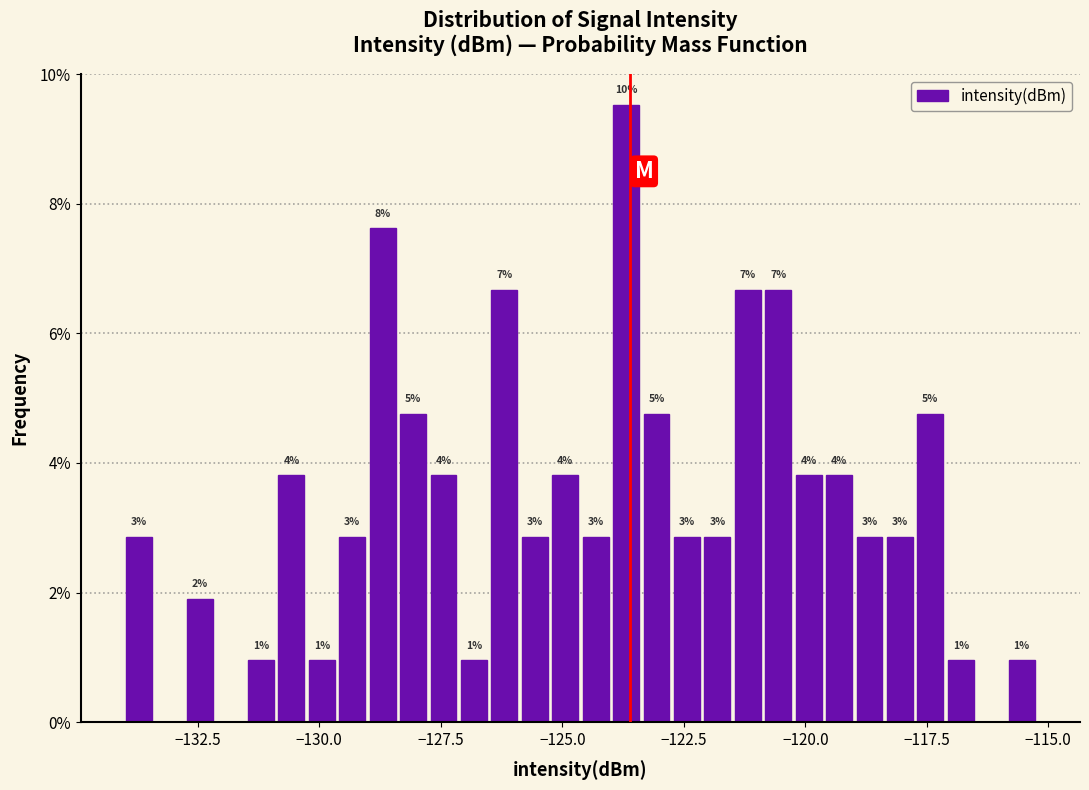

Read against the x-axis, roughly where is the centre of the tallest bar?

-123.5